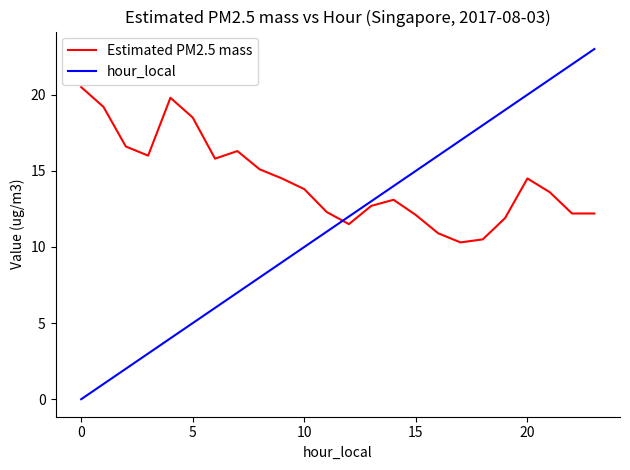

True or false: Estimated PM2.5 mass and hour_local intersect in this chart.

True